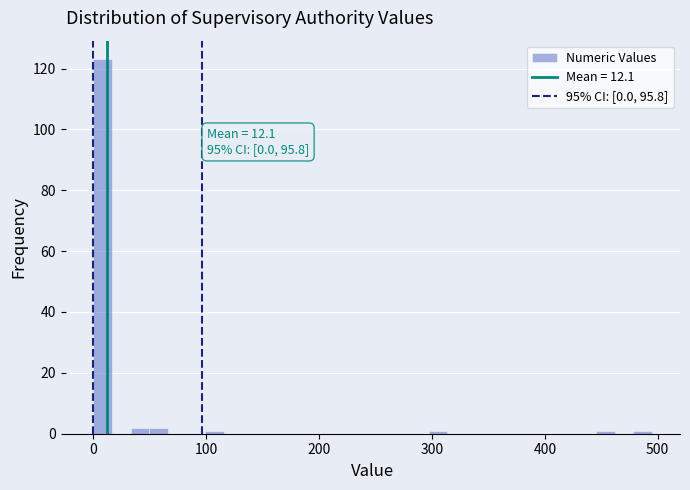

Read against the x-axis, roughly where is the centre of the tallest bar?

10